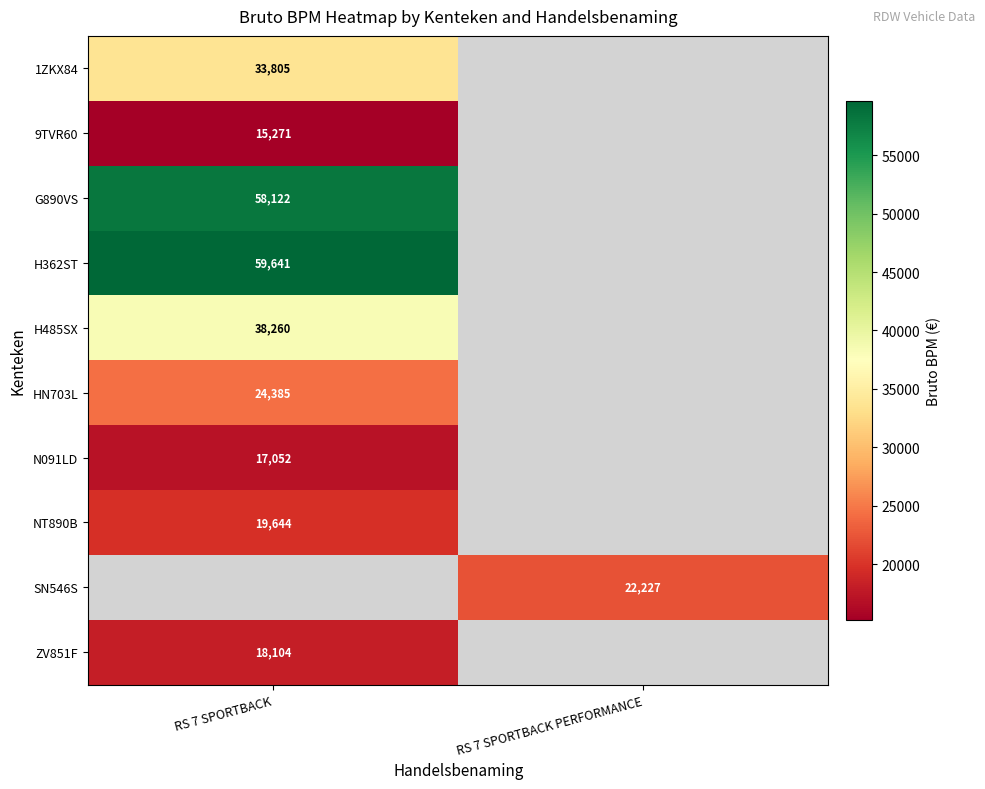

Is it true that H485SX equals 52463 at RS 7 SPORTBACK?

False